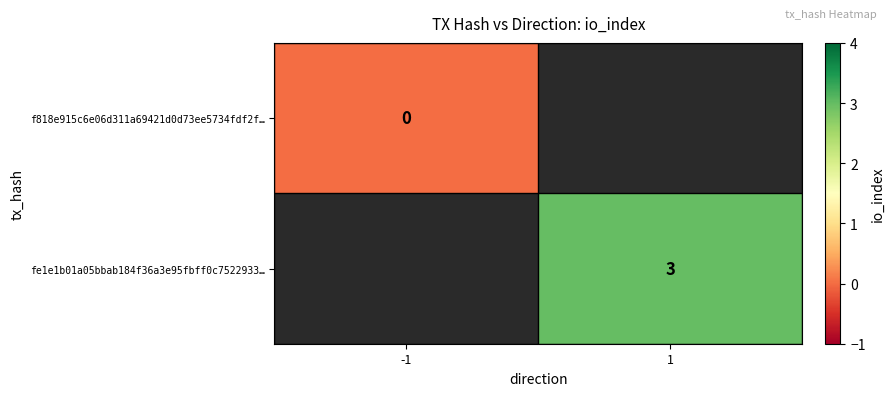

Is the value of fe1e1b01a05bbab184f36a3e95fbff0c7522933… at 1 greater than the value of f818e915c6e06d311a69421d0d73ee5734fdf2f… at -1?

Yes